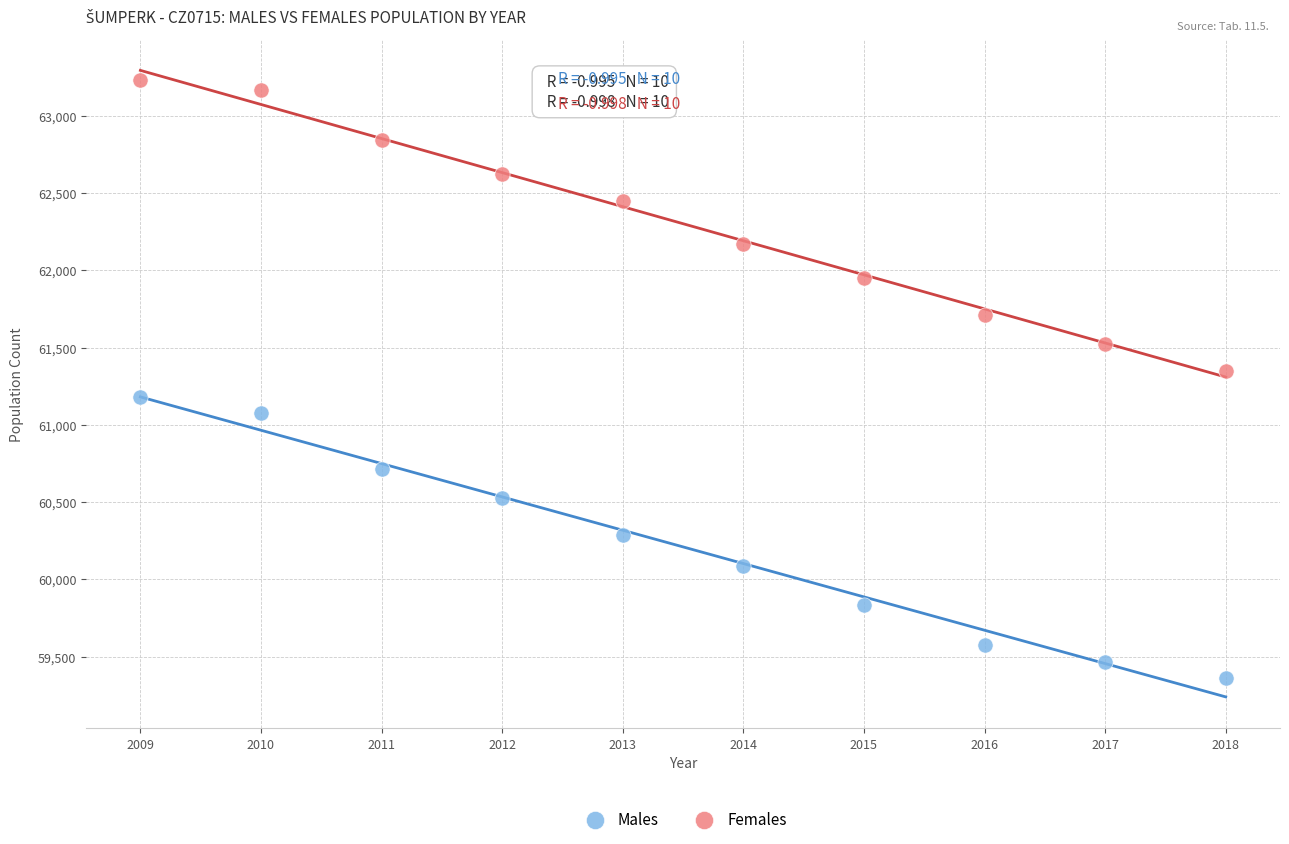

Which series reaches the minimum Y coordinate?

Males